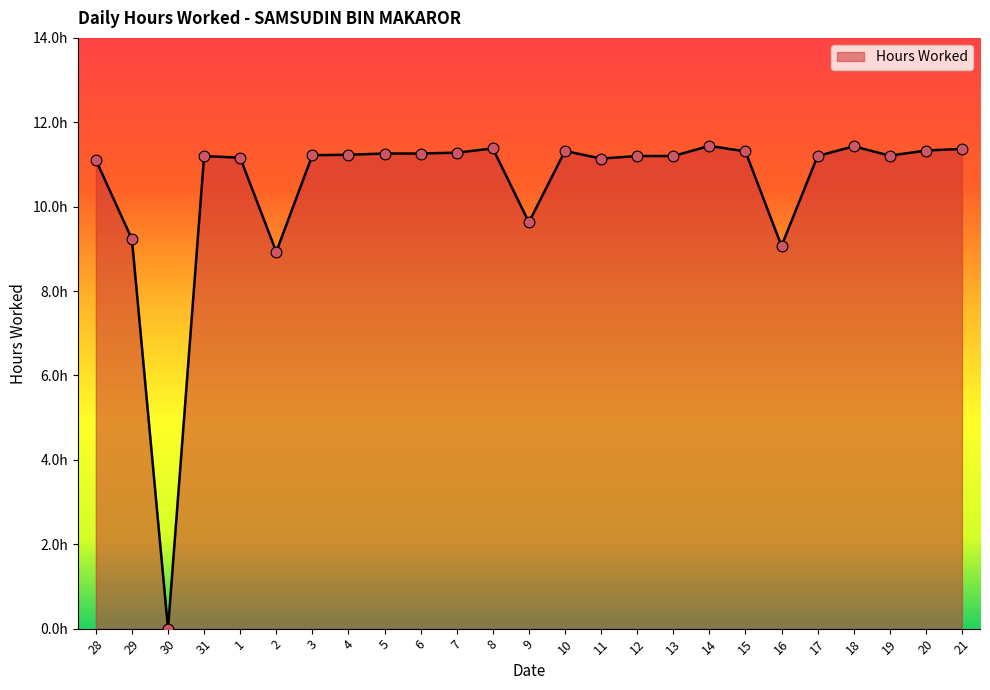

What is the change in value from 4 to 11?

-0.1